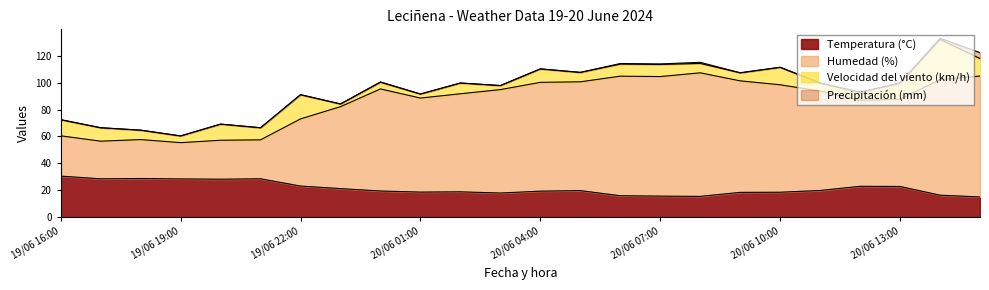

True or false: Temperatura (°C) and Humedad (%) cross at least once.

False